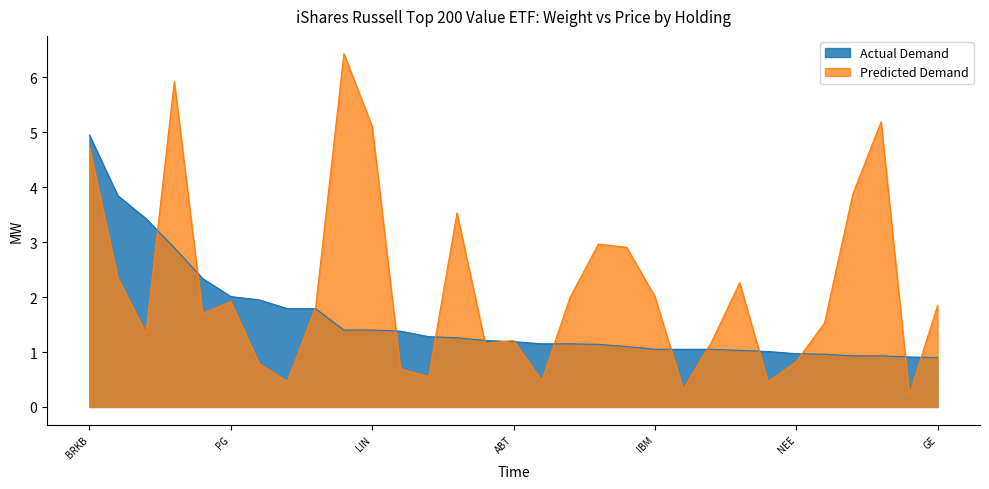

True or false: Actual Demand and Predicted Demand cross at least once.

True